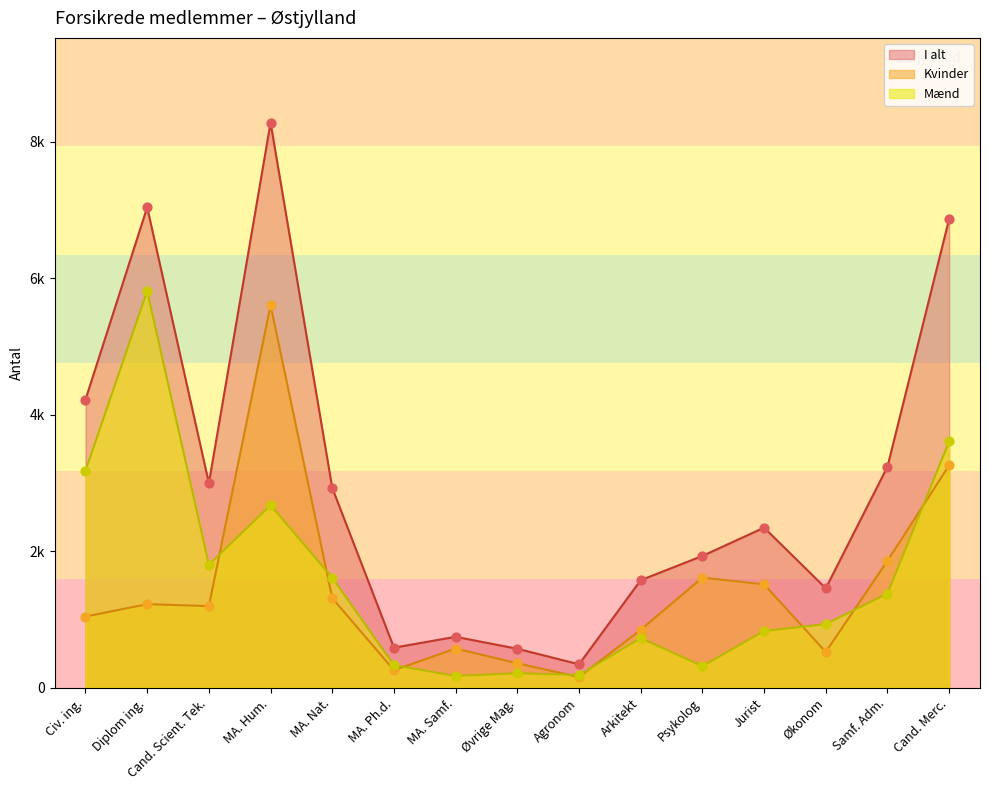

What are all the series names shown in the legend?

I alt, Kvinder, Mænd